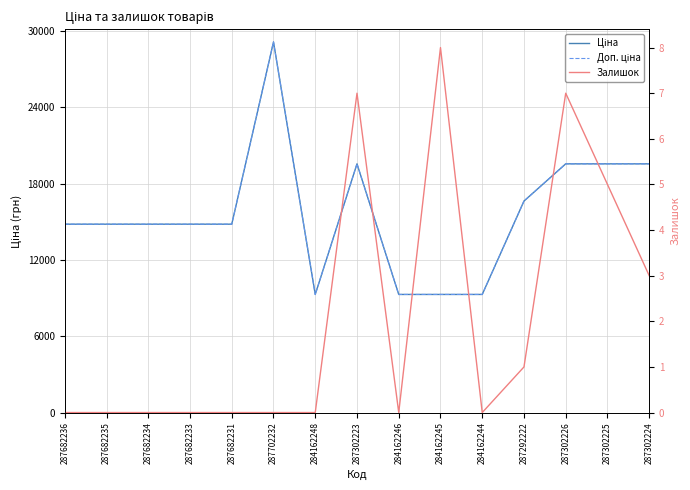

True or false: Ціна and Залишок intersect in this chart.

False